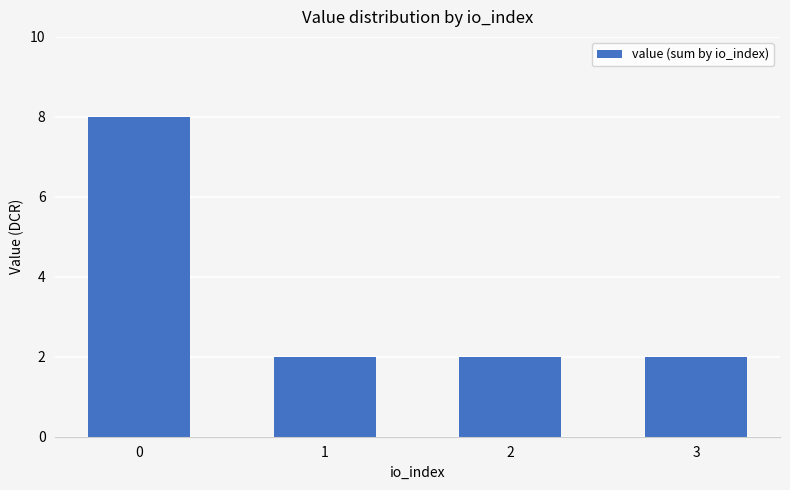

What is the greatest value displayed?

8.0